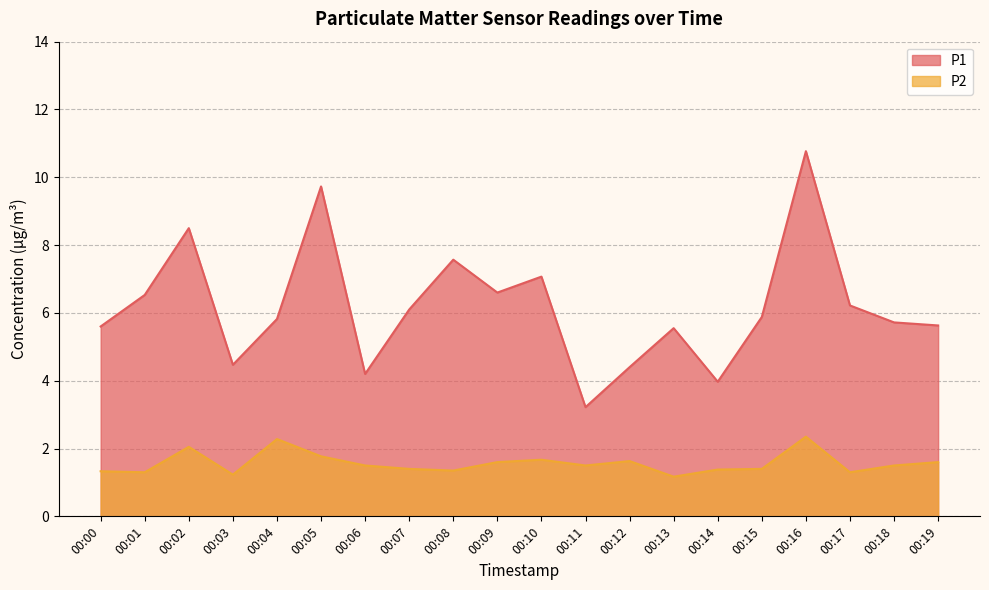

What is the maximum value shown in the chart?

10.8